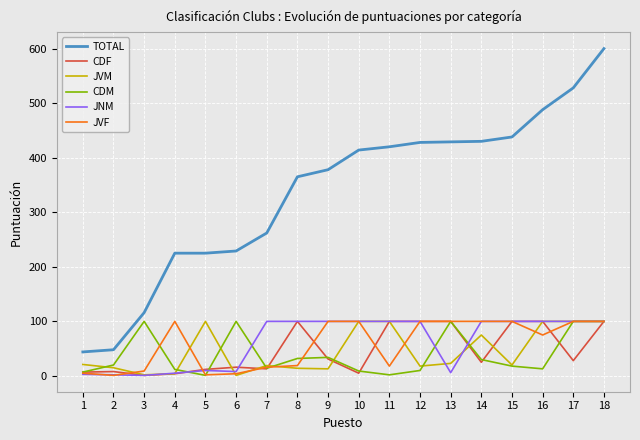

What is the difference between the TOTAL values at 6 and 10?

185